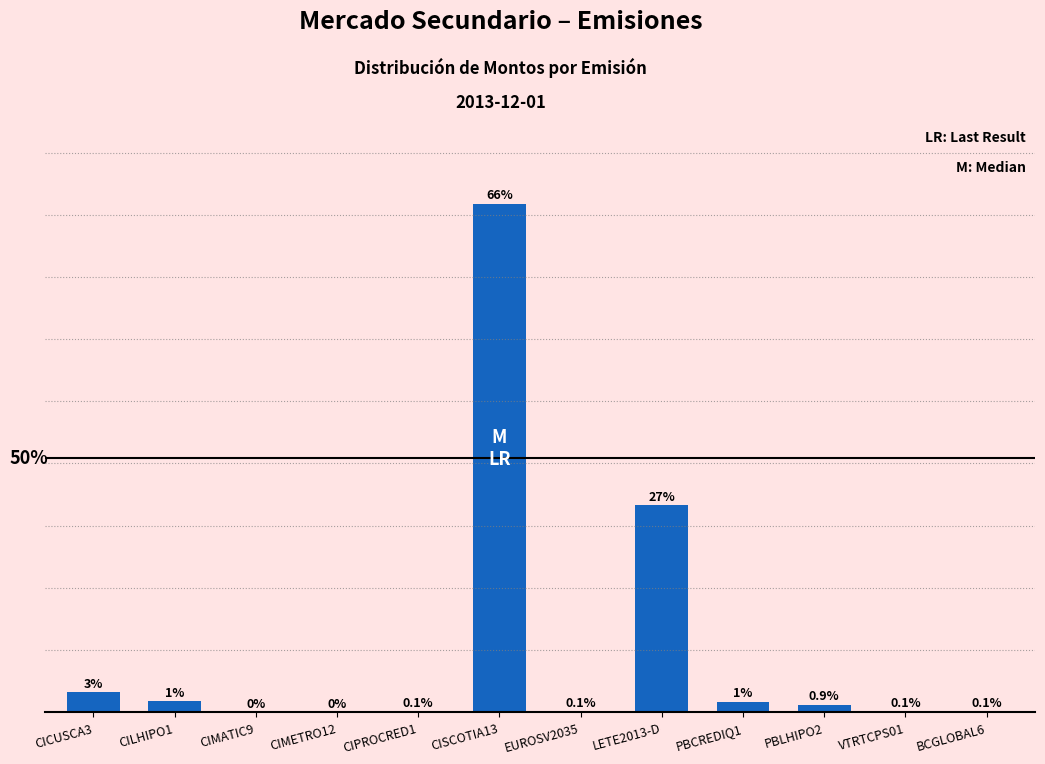

Which has a higher value, BCGLOBAL6 or CIMATIC9?

BCGLOBAL6